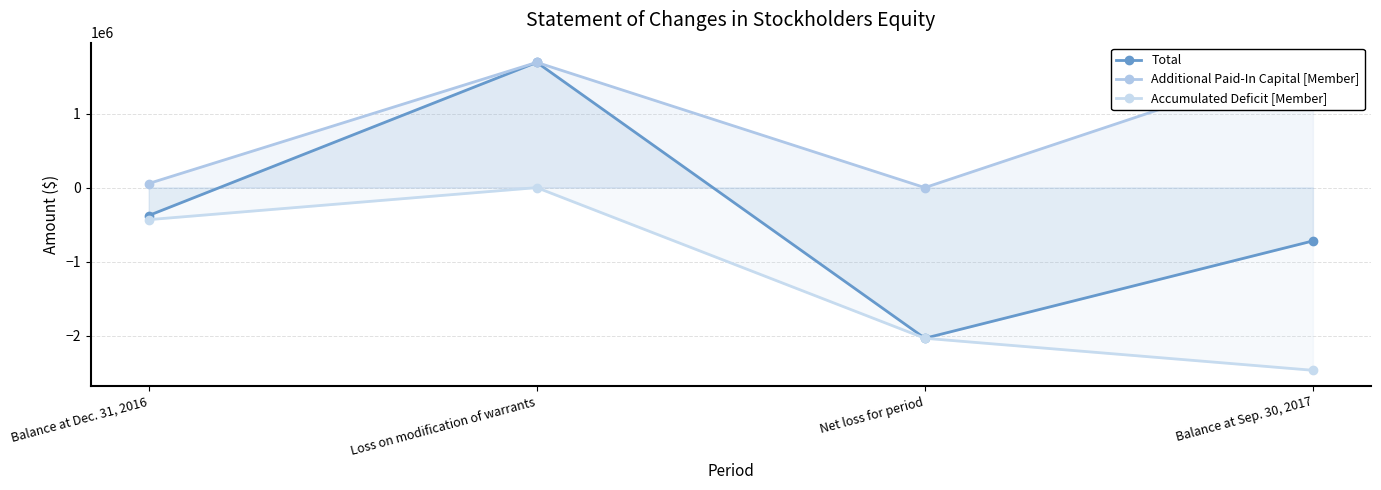

Which series has the largest total across all categories?

Additional Paid-In Capital [Member]